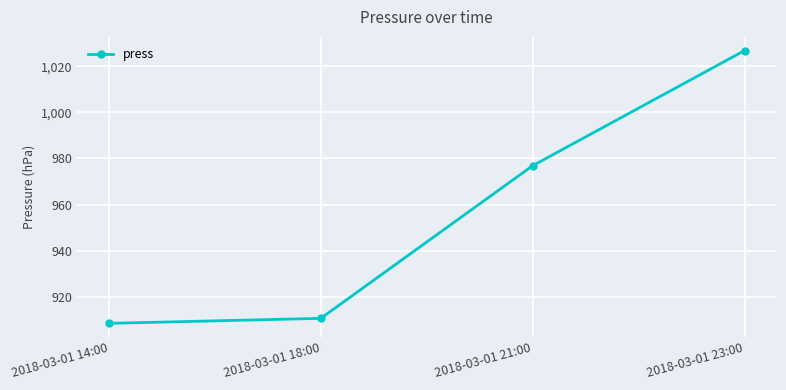

What is the value of the 3rd point from the left?

976.9